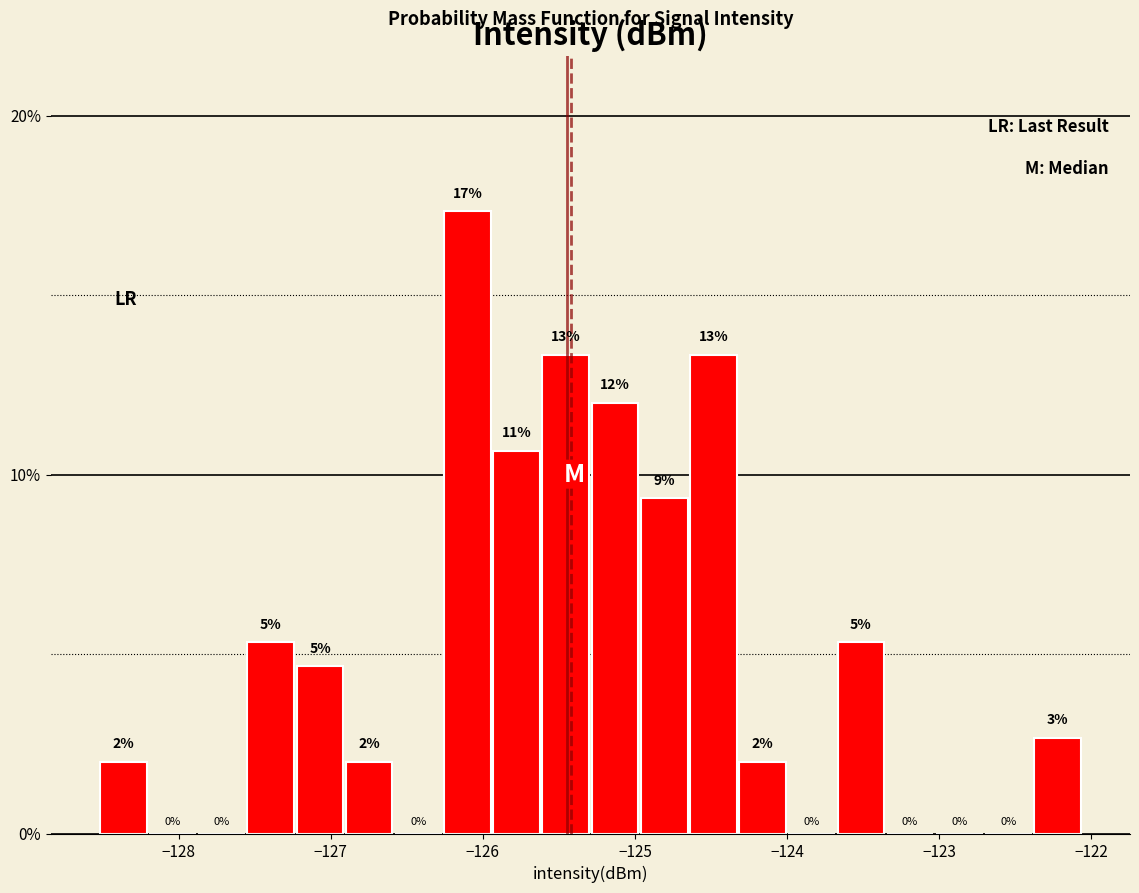

Around what value on the x-axis is the tallest bar? Give the approximate position of its centre, as read against the axis.

-126.1